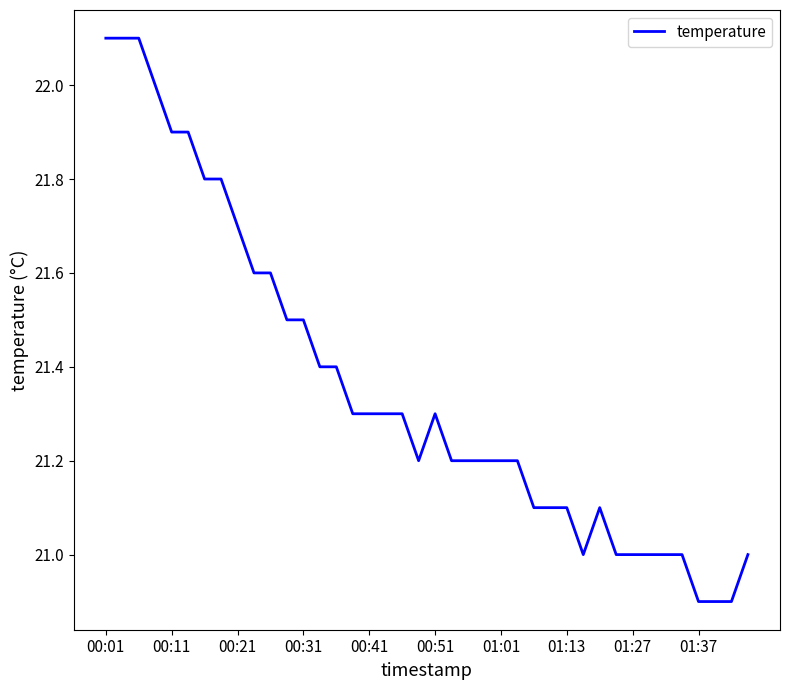

True or false: the data has more than 0 interior local peaks.

True